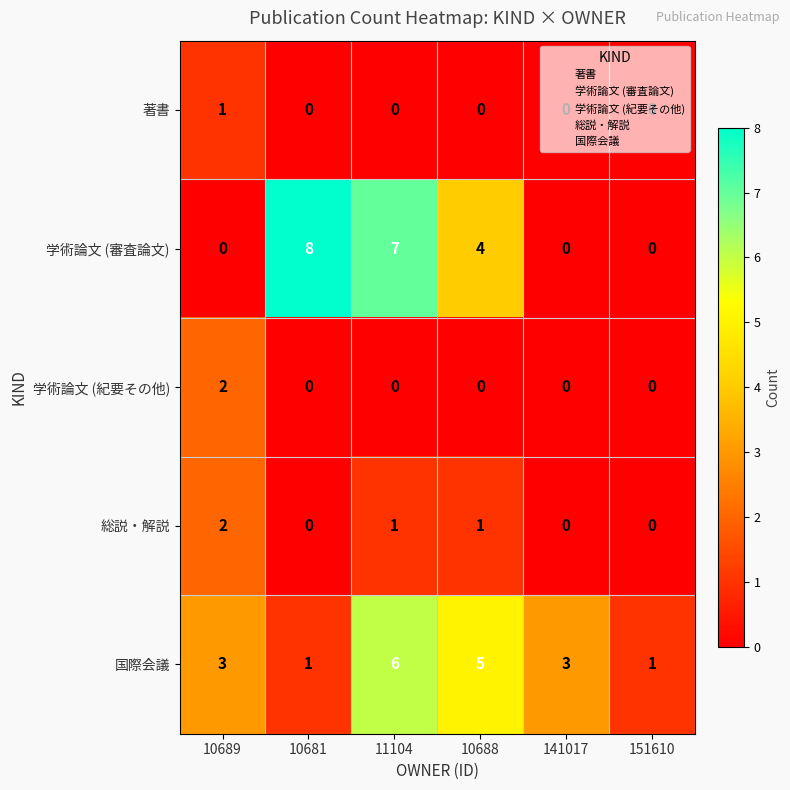

The 学術論文 (審査論文) series shows 6 at 10688. True or false?

False